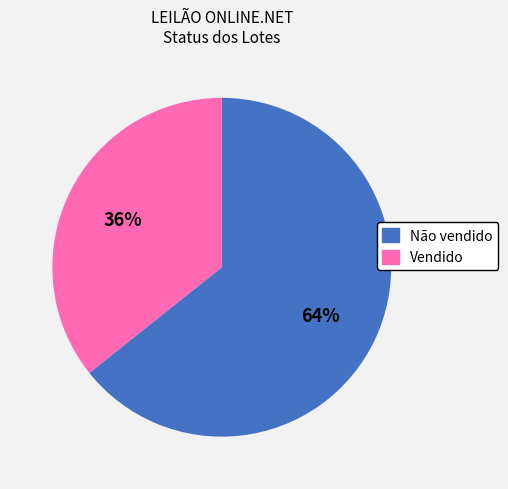

To the nearest percent, what is the combined percentage of Vendido and Não vendido?

100%